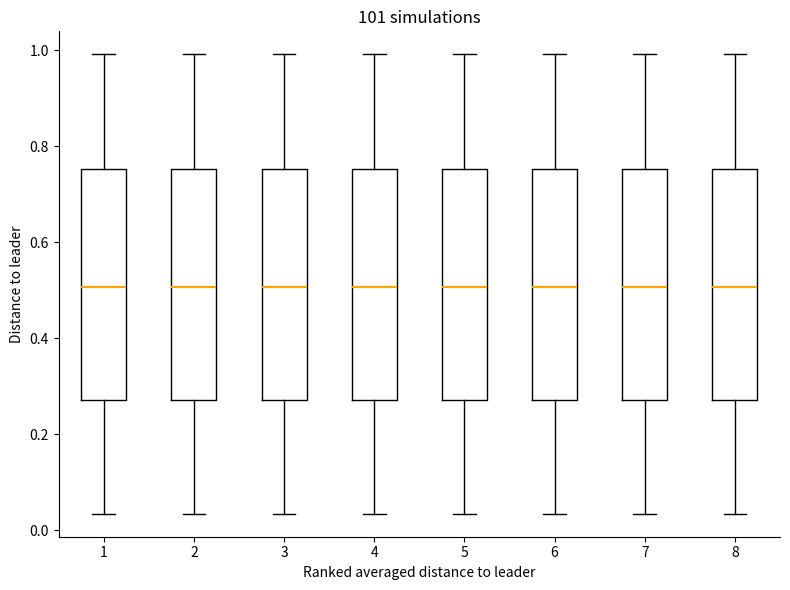

Where does the upper whisker of the box at x = 1 end on the y-axis? The values are not printed on the chart, so give them approximately, as read against the axis.

1.00